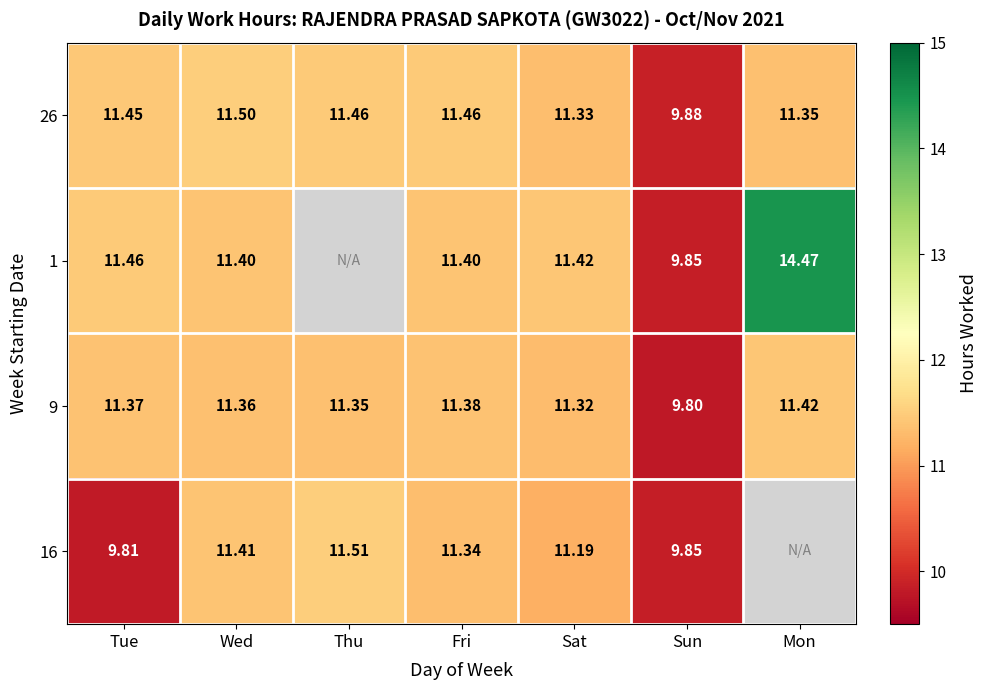

Which category has the lowest value in the 9 series?

Sun